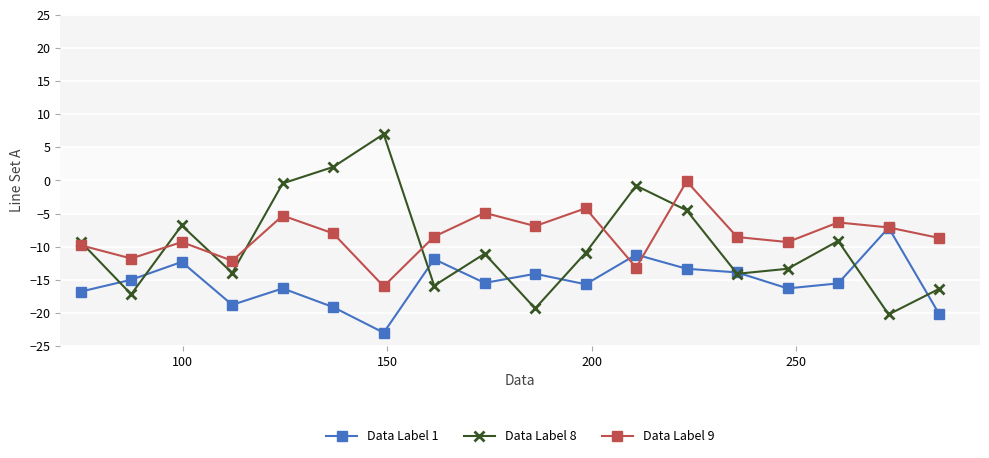

True or false: Data Label 9 and Data Label 8 cross at least once.

True